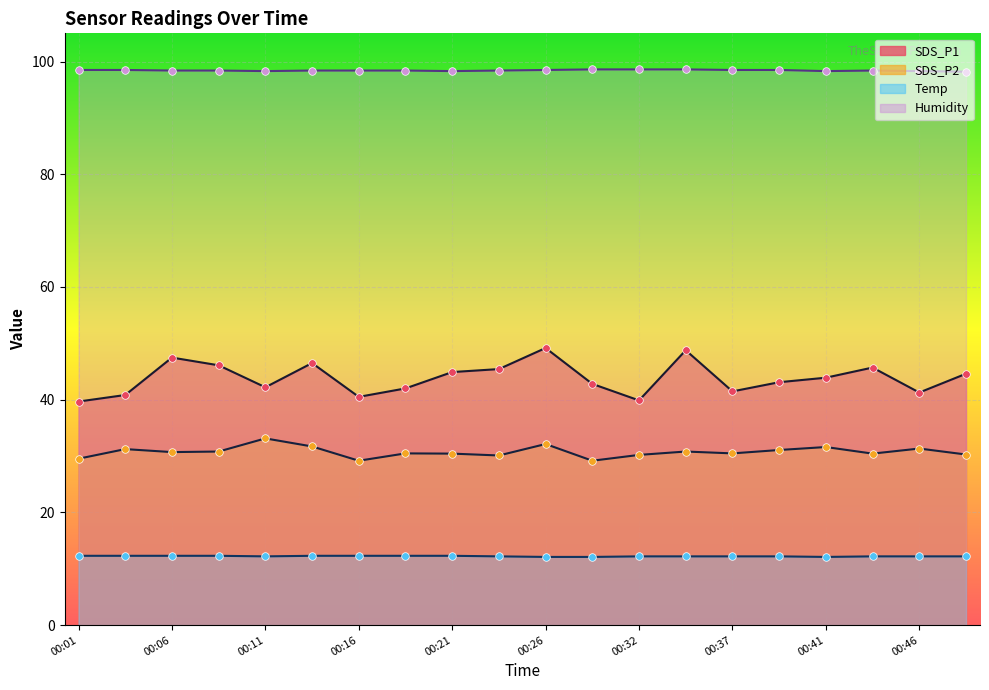

Which series contains the lowest Y value?

Temp